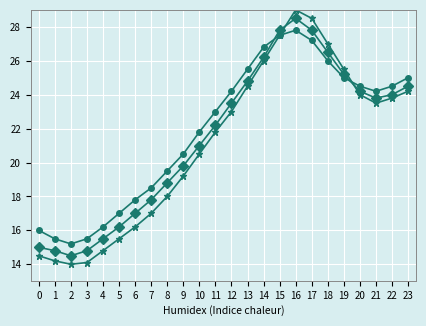

What is the greatest value displayed?

29.0